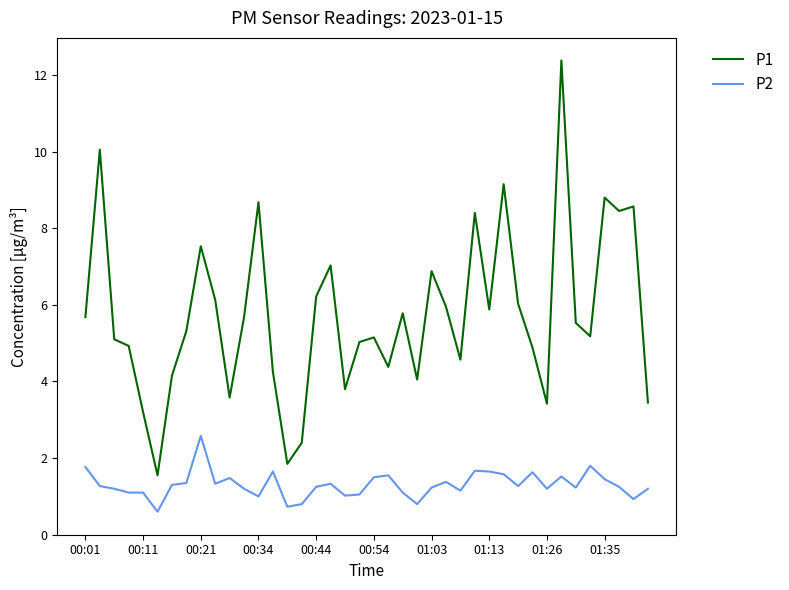

True or false: P2 and P1 intersect in this chart.

False